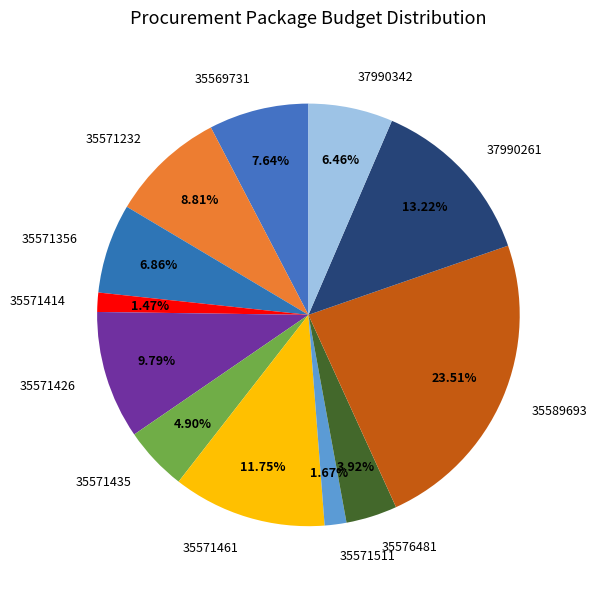

What percentage is NOT represented by 35569731?

92.4%